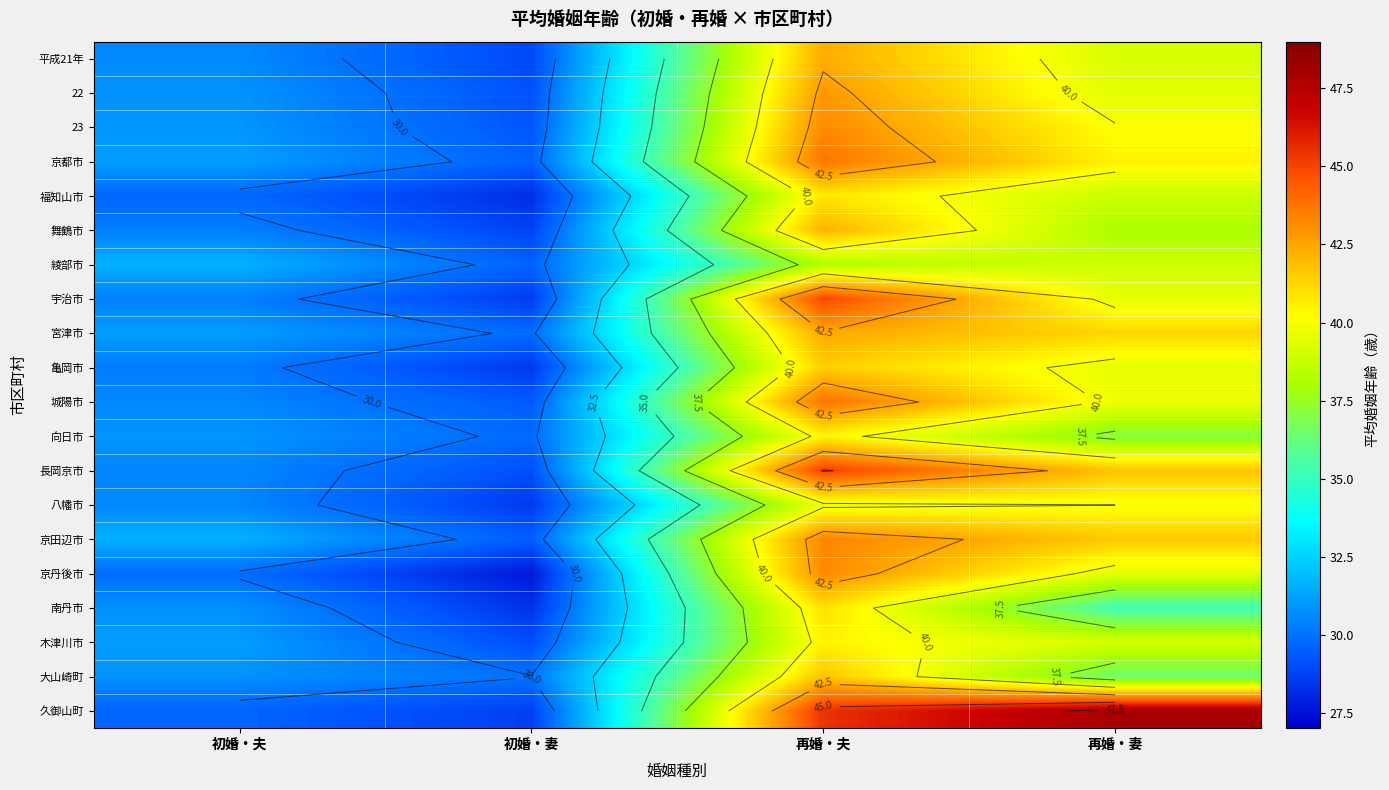

How many data points in 舞鶴市 are less than 38?

2